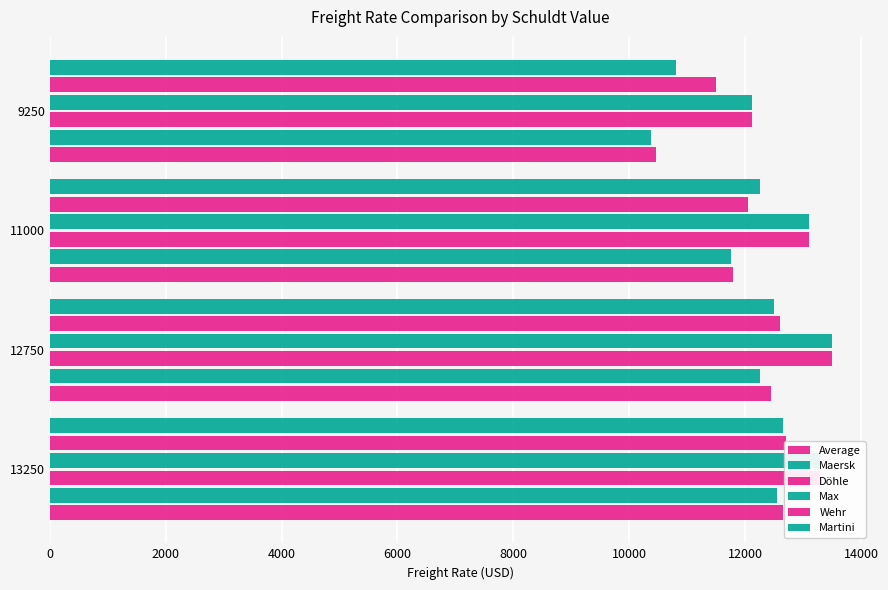

Is it true that Max equals 5139 at 13250?

False